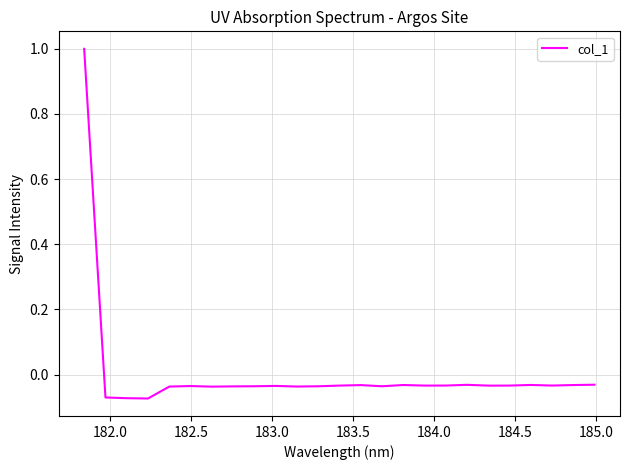

What is the greatest value displayed?

1.0